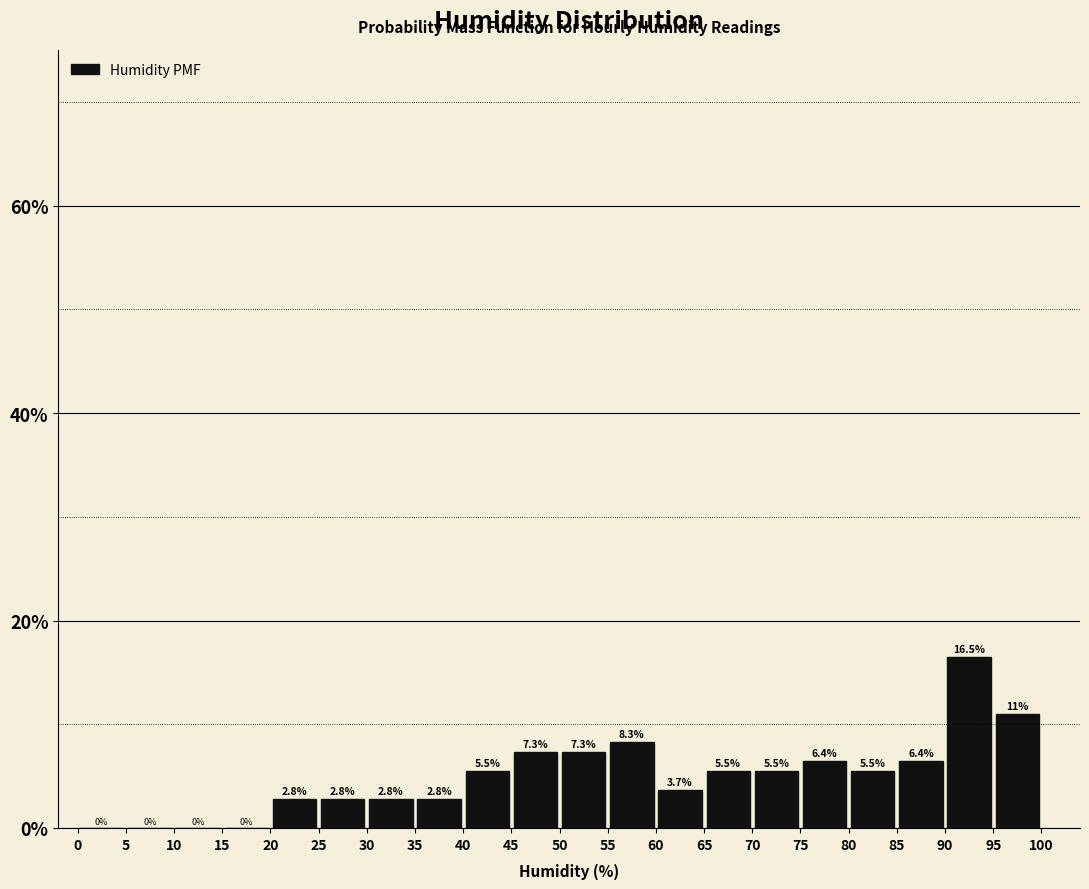

What is the height of the bar covering 90 to 95 on the x-axis?

16.5